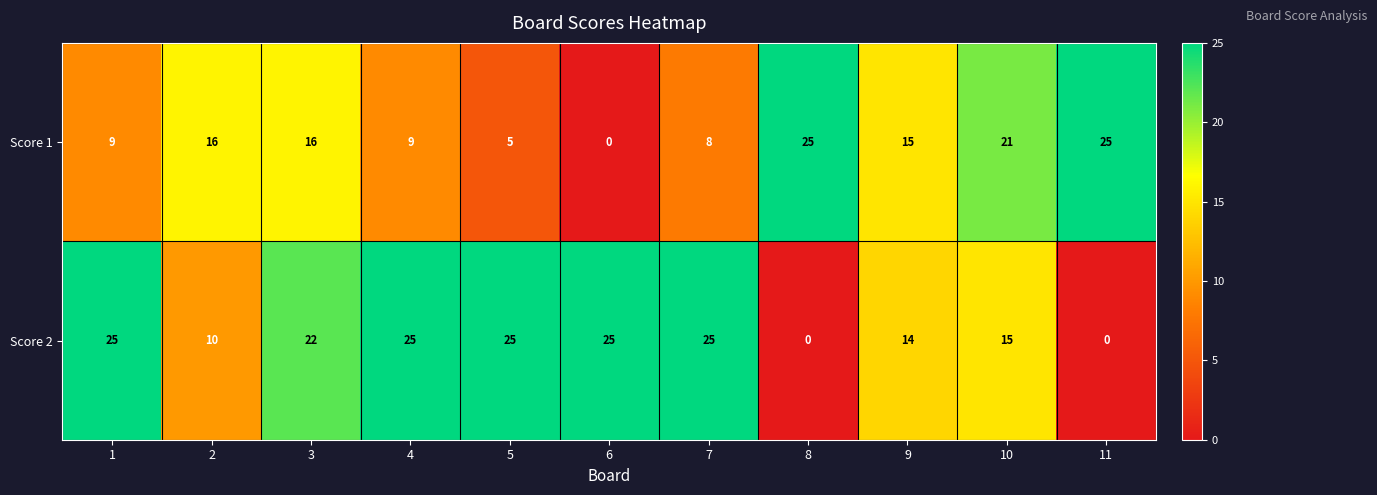

Reading left to right, what are all the values shown in this chart?

Score 1: 1=9	2=16	3=16	4=9	5=5	6=0	7=8	8=25	9=15	10=21	11=25
Score 2: 1=25	2=10	3=22	4=25	5=25	6=25	7=25	8=0	9=14	10=15	11=0